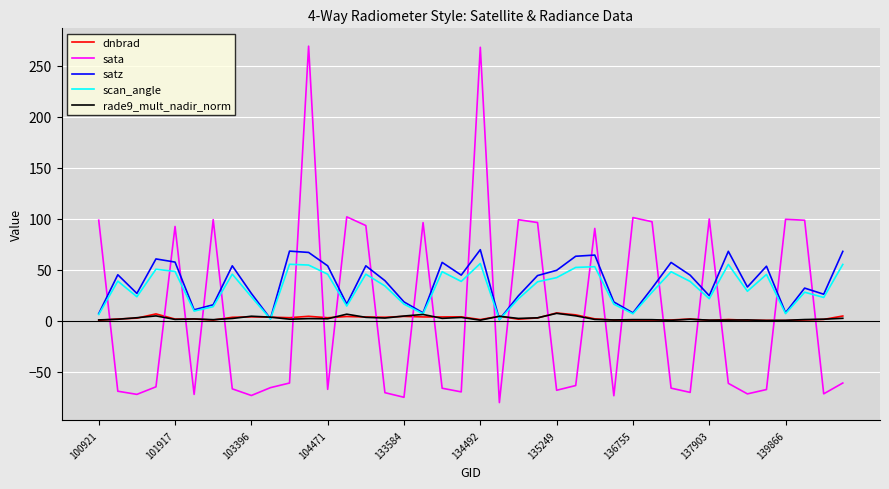

Which series ends up on top after the final intersection of sata and scan_angle?

scan_angle